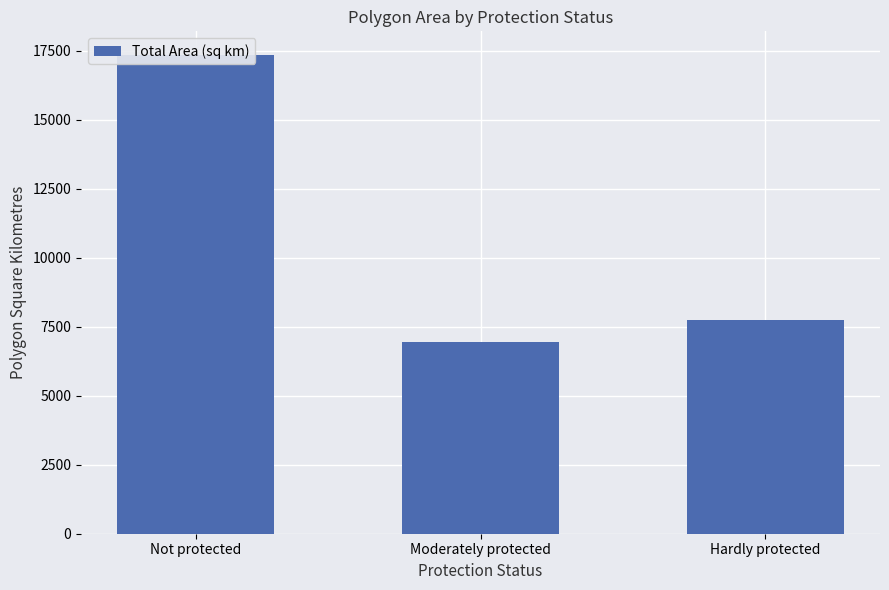

What is the change in value from Moderately protected to Hardly protected?

+788.9